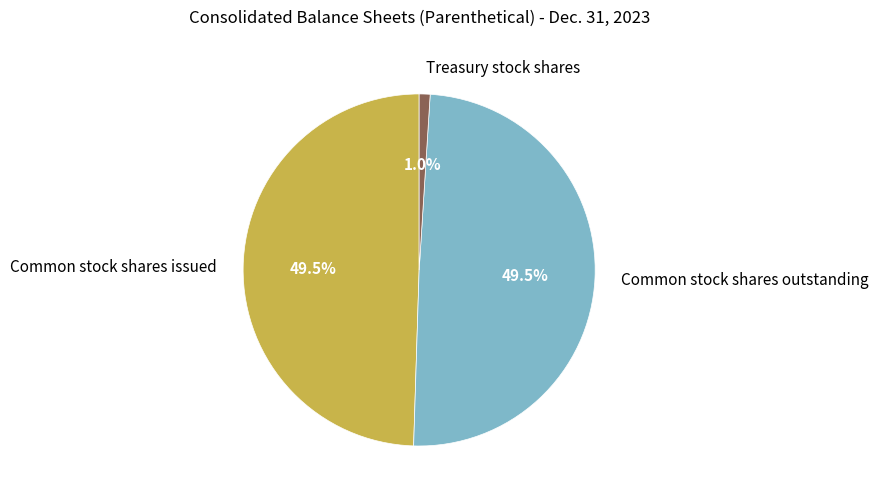

What portion of the pie excludes Treasury stock shares?

99.0%